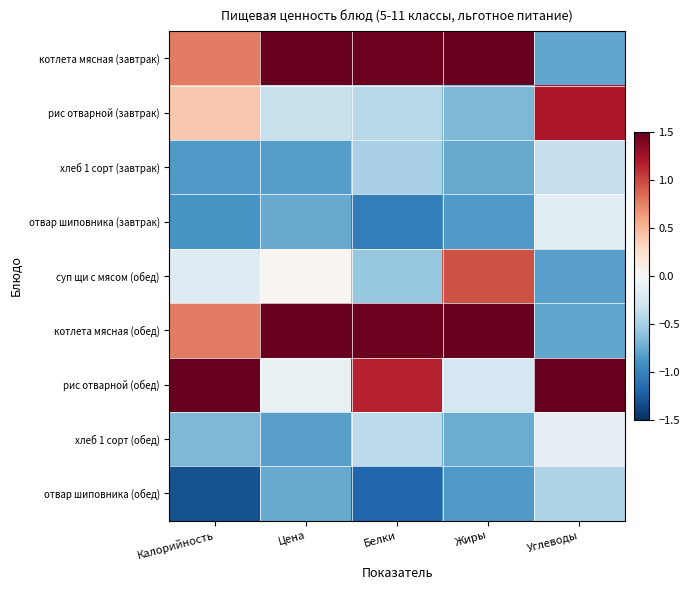

Reading left to right, extract all data points from this chart.

котлета мясная (завтрак): Калорийность=0.8	Цена=1.8	Белки=1.5	Жиры=1.6	Углеводы=-0.8
рис отварной (завтрак): Калорийность=0.4	Цена=-0.3	Белки=-0.4	Жиры=-0.7	Углеводы=1.2
хлеб 1 сорт (завтрак): Калорийность=-0.9	Цена=-0.8	Белки=-0.5	Жиры=-0.8	Углеводы=-0.4
отвар шиповника (завтрак): Калорийность=-0.9	Цена=-0.8	Белки=-1.0	Жиры=-0.8	Углеводы=-0.2
суп щи с мясом (обед): Калорийность=-0.2	Цена=0.0	Белки=-0.6	Жиры=1.0	Углеводы=-0.8
котлета мясная (обед): Калорийность=0.8	Цена=1.8	Белки=1.5	Жиры=1.6	Углеводы=-0.8
рис отварной (обед): Калорийность=2.0	Цена=-0.1	Белки=1.2	Жиры=-0.3	Углеводы=2.3
хлеб 1 сорт (обед): Калорийность=-0.7	Цена=-0.8	Белки=-0.4	Жиры=-0.7	Углеводы=-0.2
отвар шиповника (обед): Калорийность=-1.3	Цена=-0.8	Белки=-1.2	Жиры=-0.8	Углеводы=-0.5